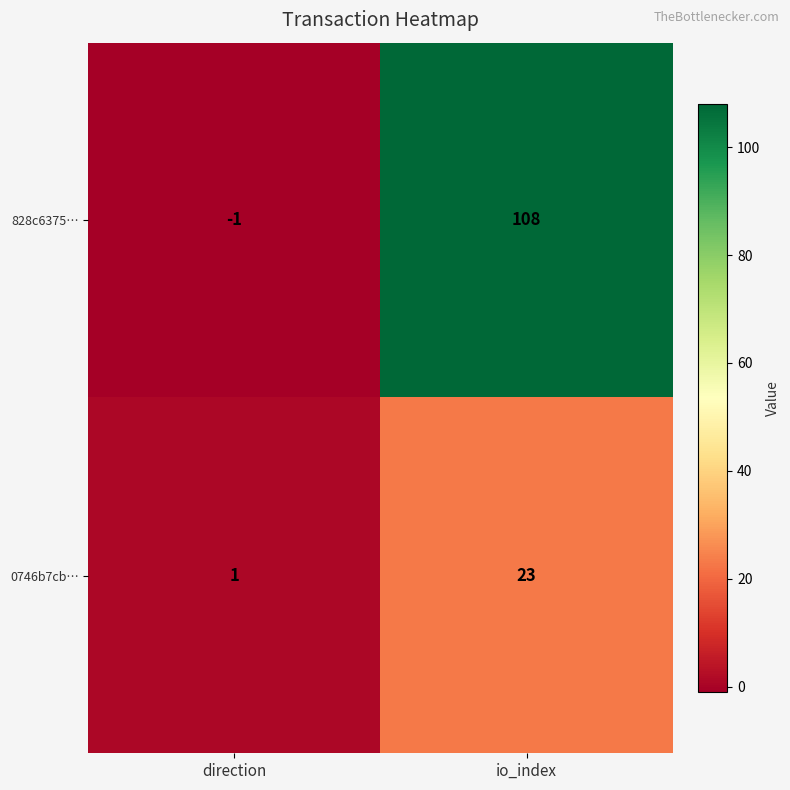

True or false: 0746b7cb… has a value of 1 at direction.

True